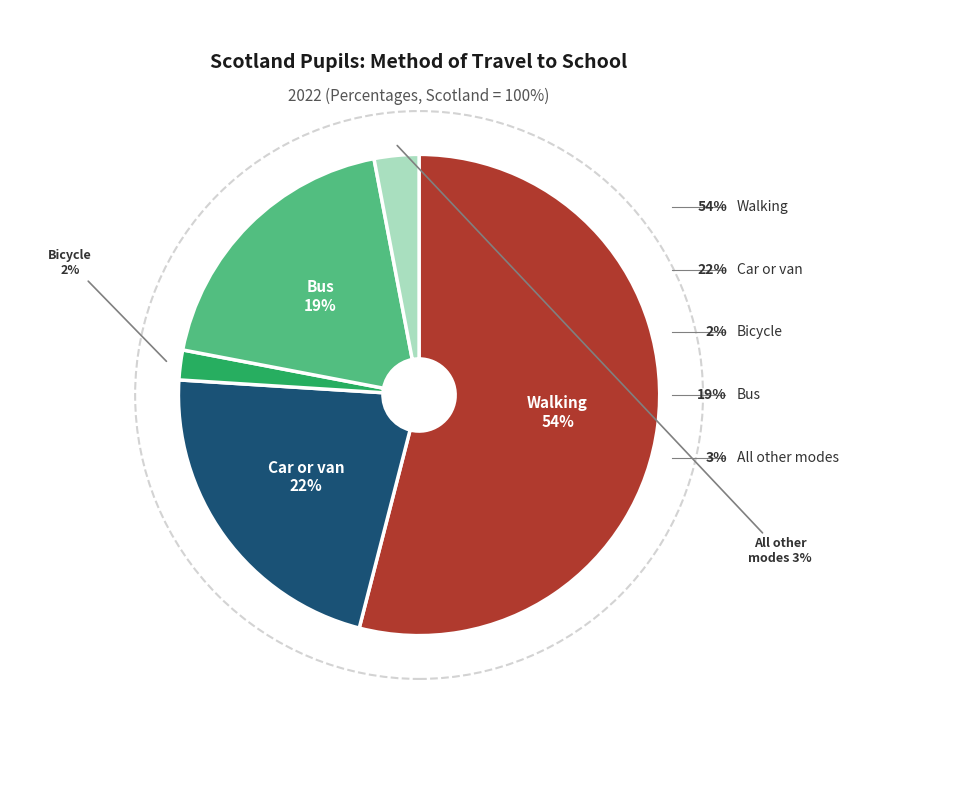

To the nearest percent, what is the average slice percentage?

20%